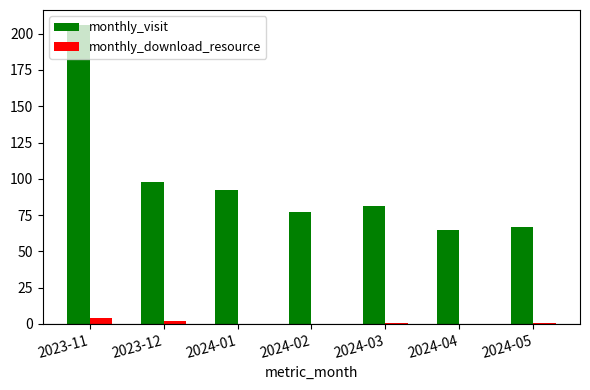

Which series changed the most between 2023-12 and 2024-05?

monthly_visit